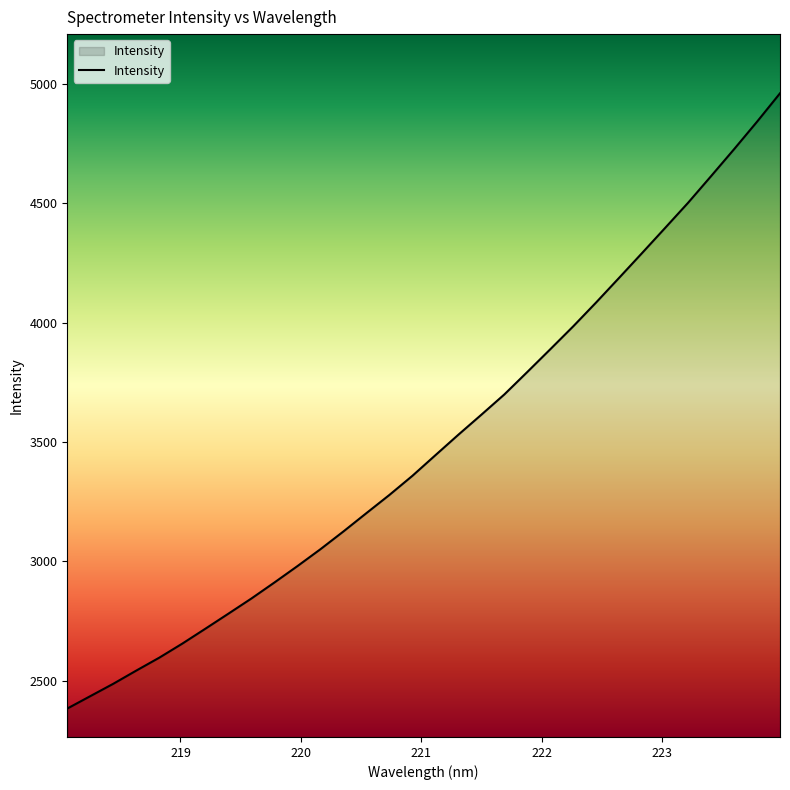

What is the minimum value shown in the chart?

2382.9